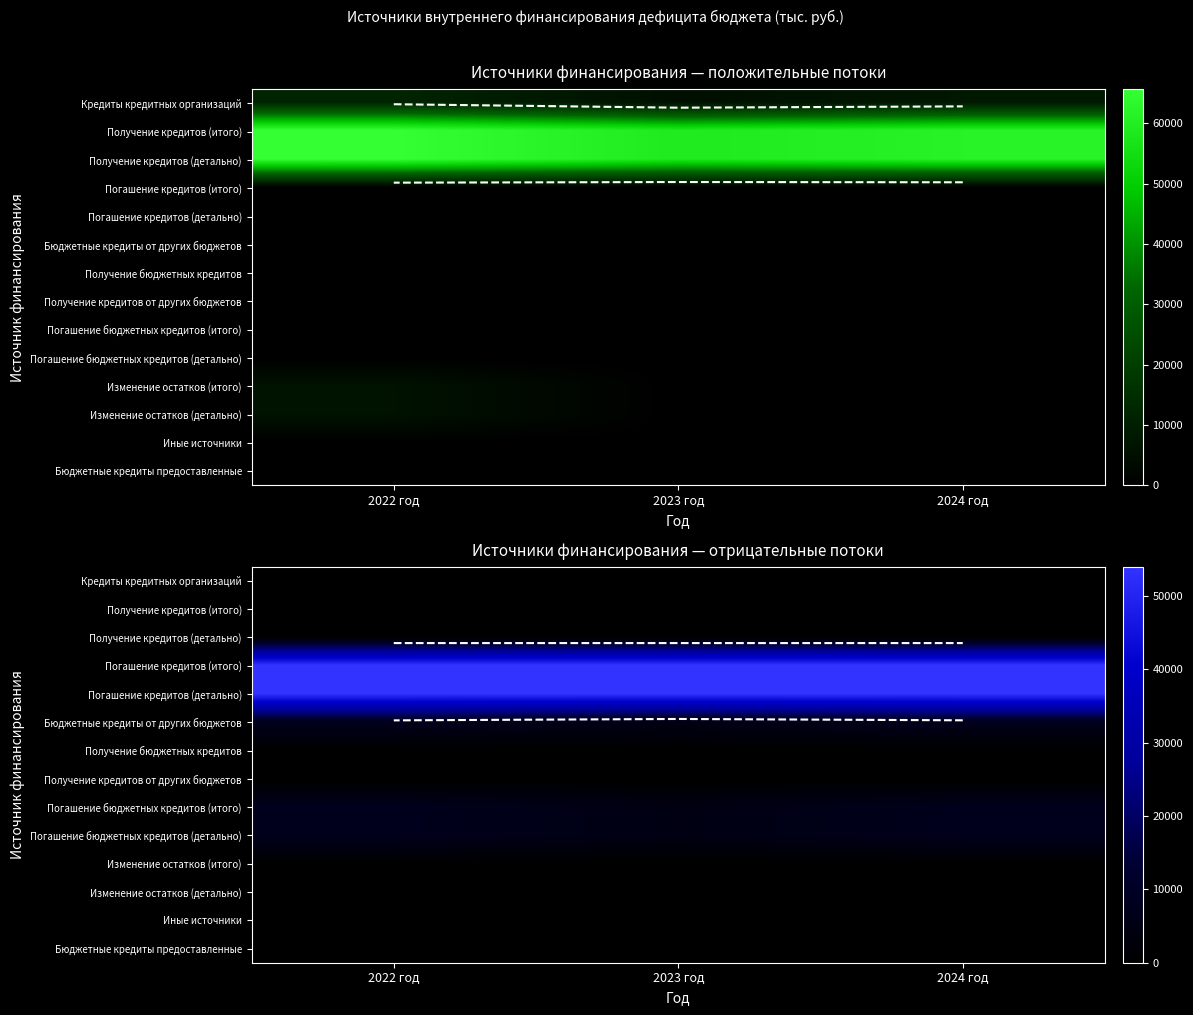

At 2023 год, list the series in order from smallest to largest.

Кредиты кредитных организаций, Получение кредитов (итого), Получение кредитов (детально), Получение бюджетных кредитов, Получение кредитов от других бюджетов, Изменение остатков (итого), Изменение остатков (детально), Иные источники, Бюджетные кредиты предоставленные, Бюджетные кредиты от других бюджетов, Погашение бюджетных кредитов (итого), Погашение бюджетных кредитов (детально), Погашение кредитов (итого), Погашение кредитов (детально)